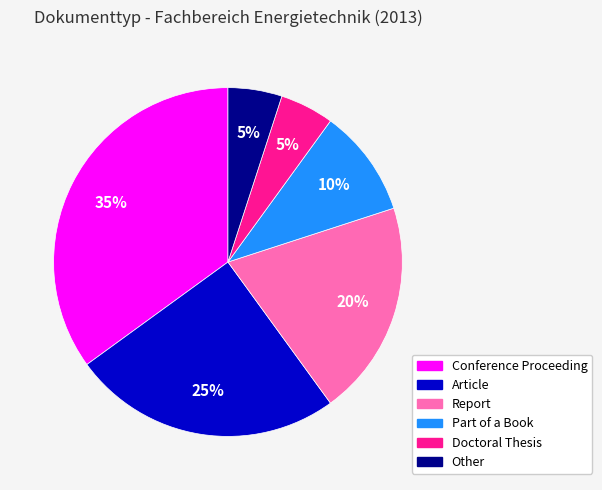

What is the ratio of the value at Report to the value at Doctoral Thesis?

4.0